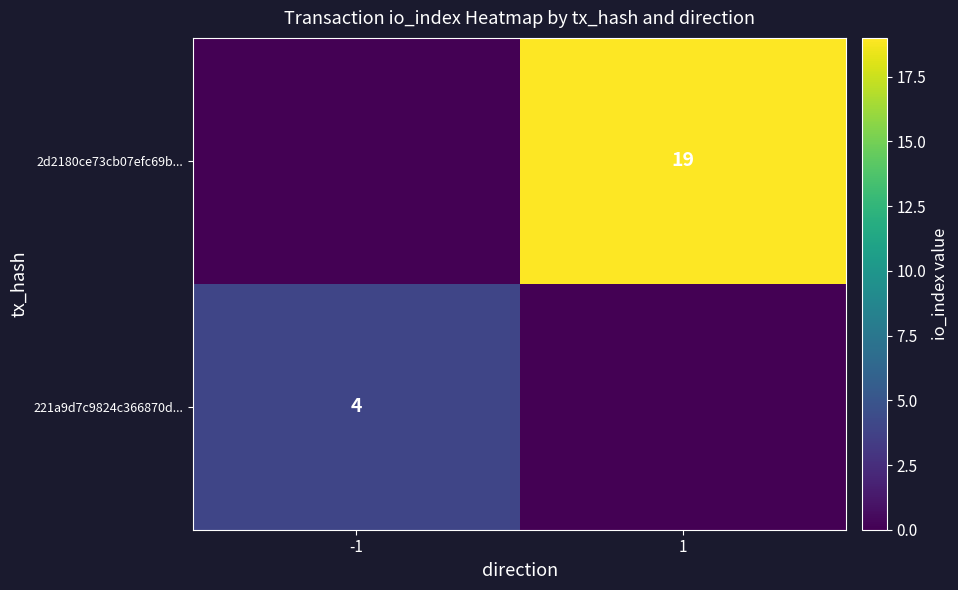

Is it true that 221a9d7c9824c366870d... equals 4 at -1?

True